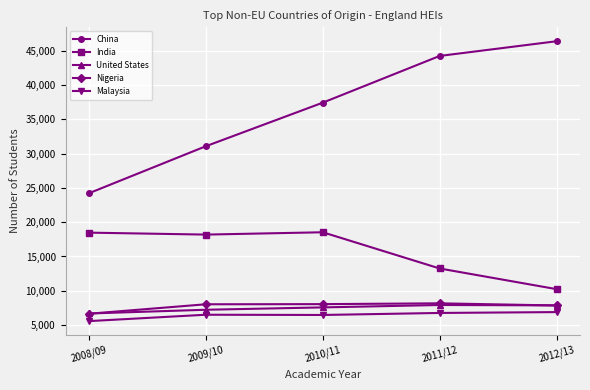

What is the difference between the maximum and minimum values in the United States series?

1240